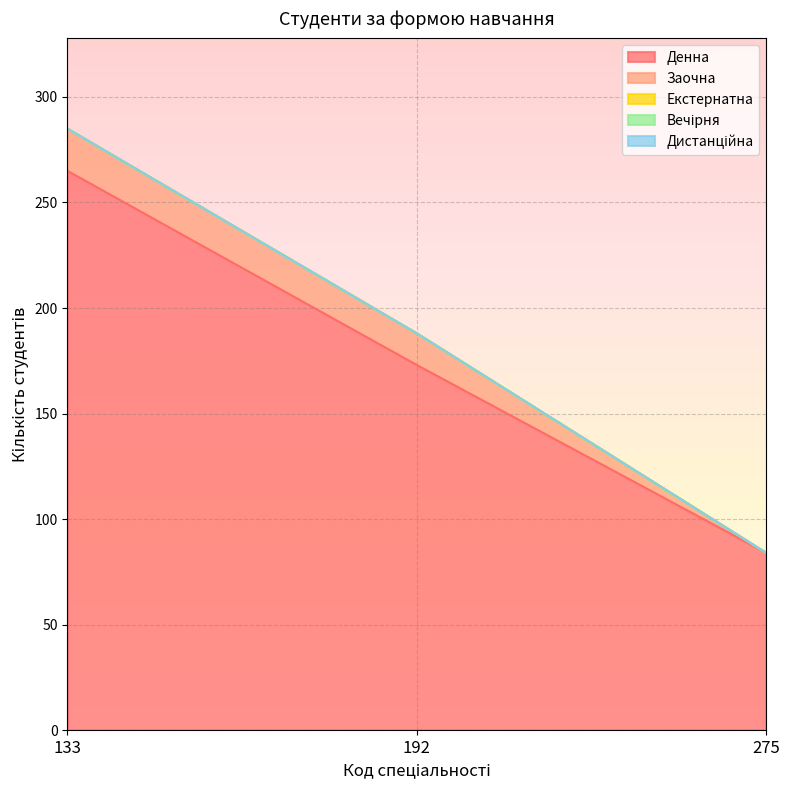

Which series has the largest total across all categories?

Денна